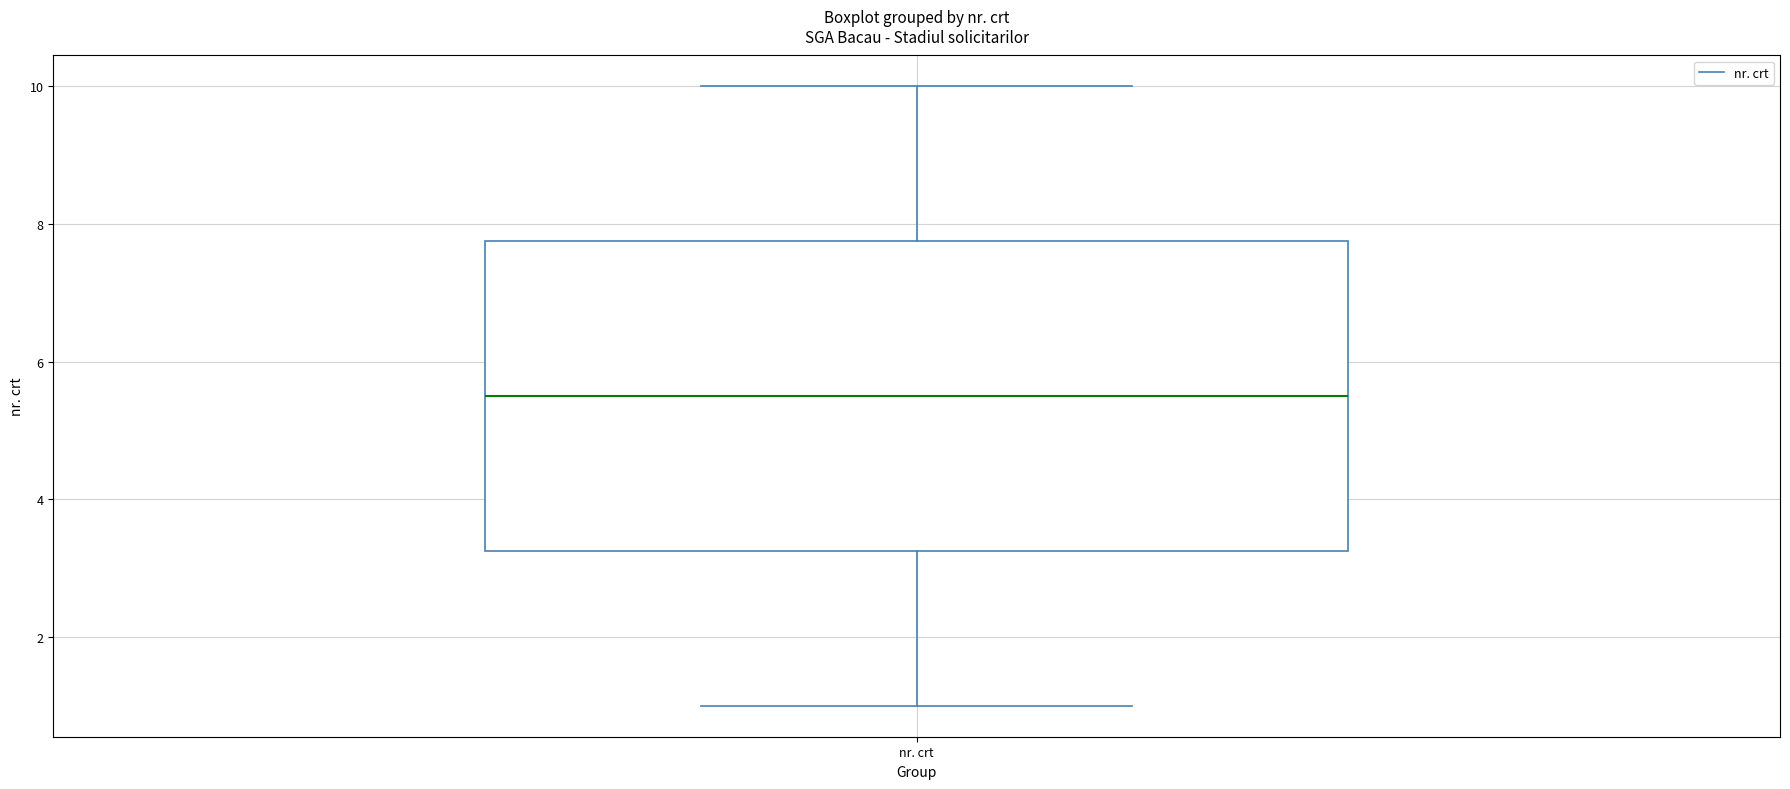

Read this box plot against the y-axis: the position of the median line, the range covered by the box, and the ends of both whiskers. The values are not printed on the chart, so give them approximately, as read against the axis.

median 5.6, box 3.2 to 7.8, whiskers 1.0 to 10.0